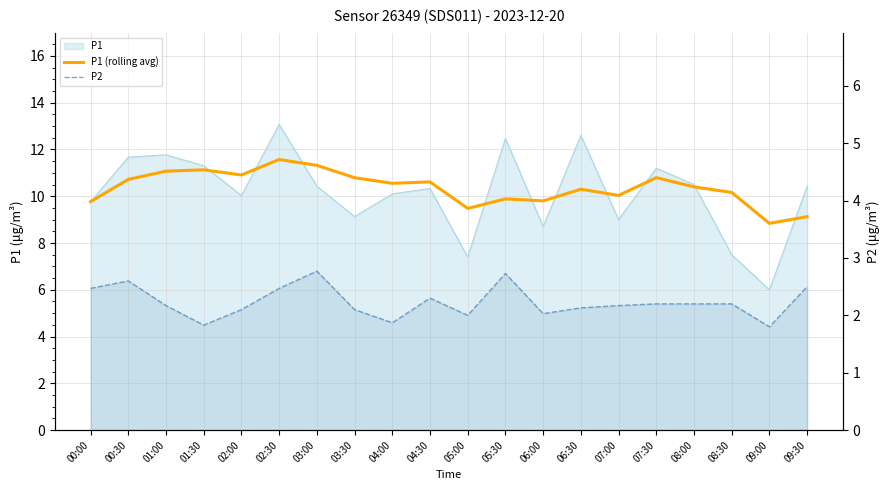

How many interior local peaks does the P1 (rolling avg) series have?

6